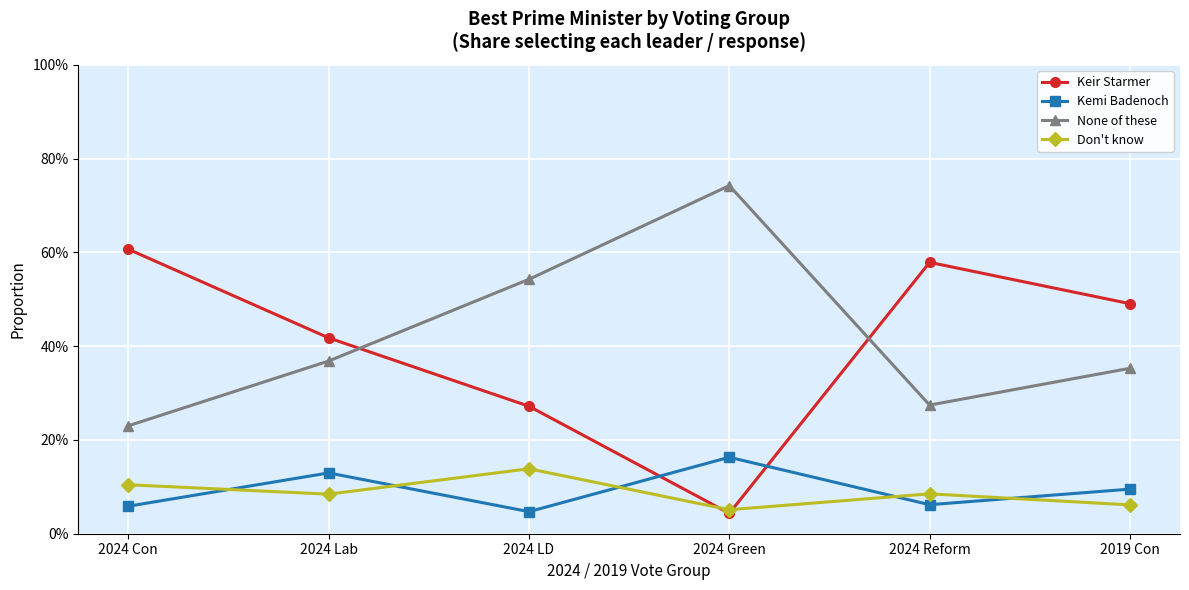

At which category does Don't know reach its first local valley?

2024 Lab